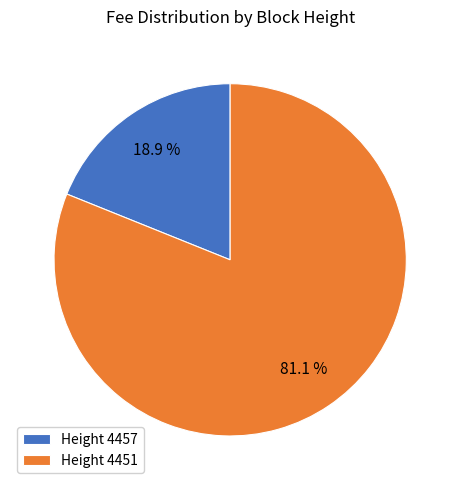

Does any single category account for the majority?

Yes